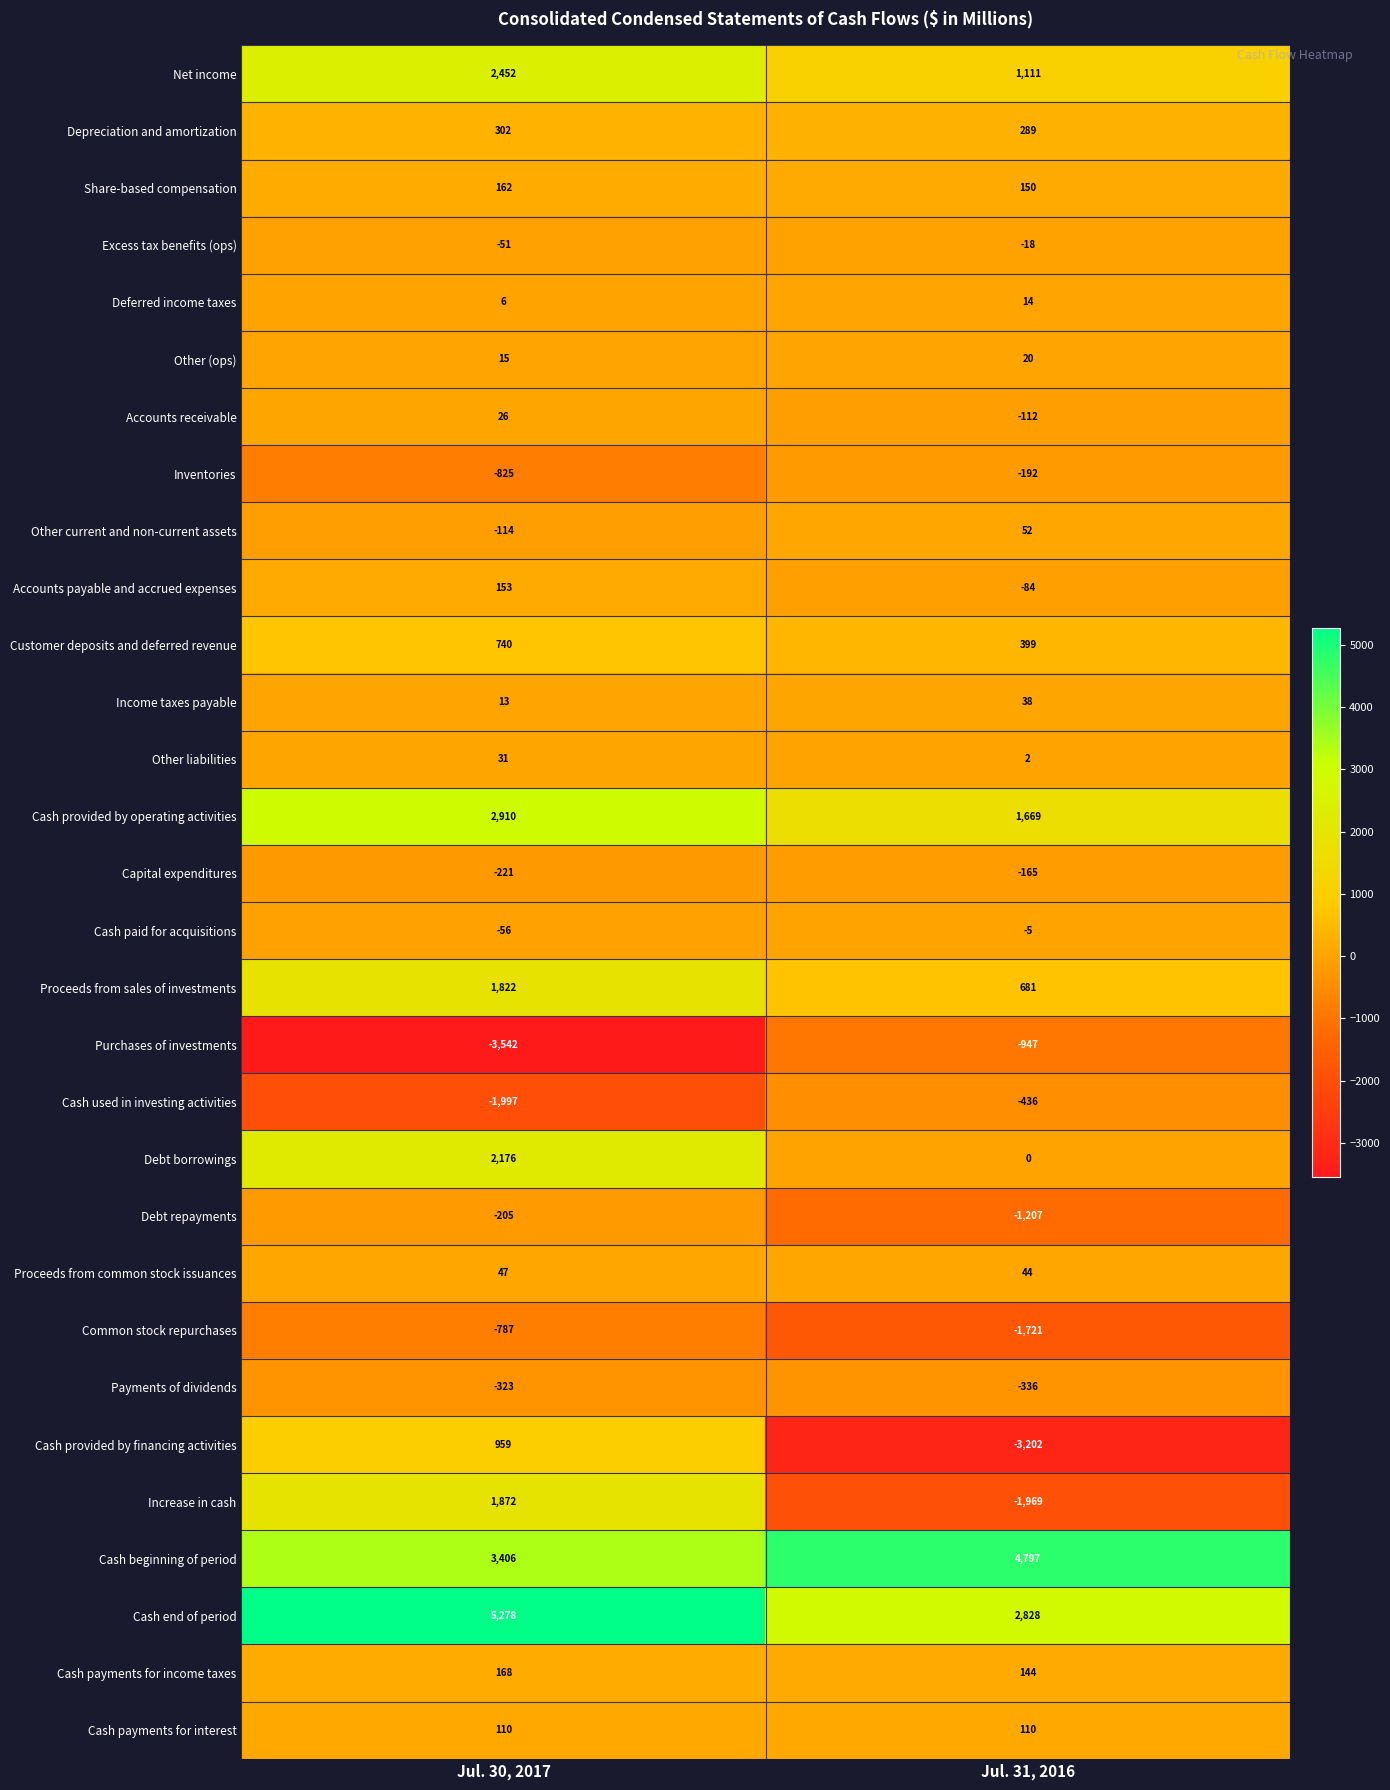

Is it true that Debt borrowings equals 766 at Jul. 31, 2016?

False